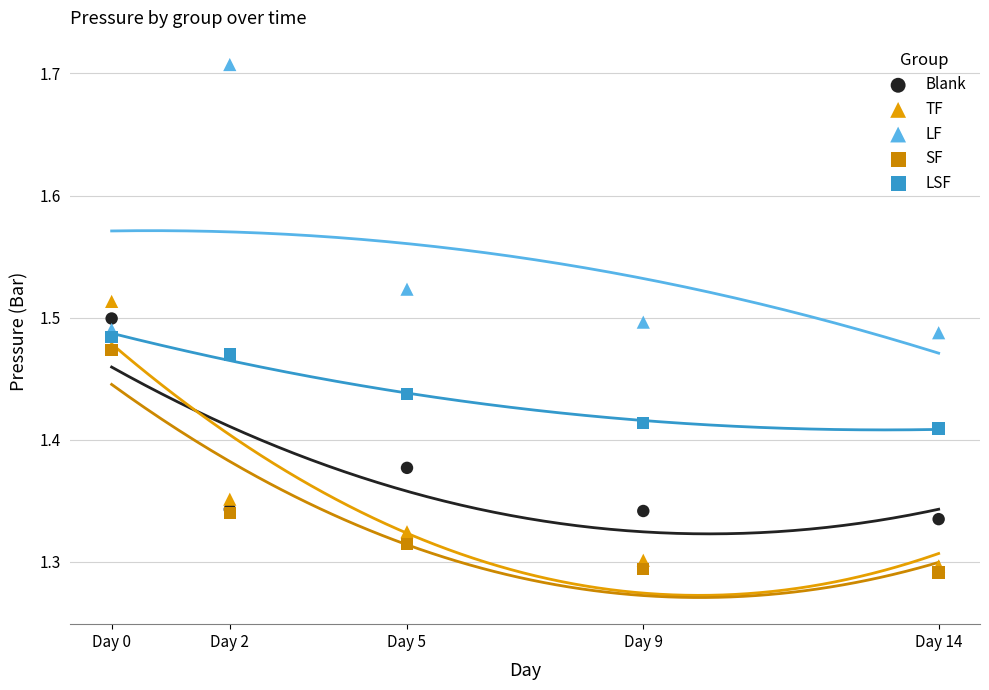

Which series reaches the maximum Y coordinate?

LF